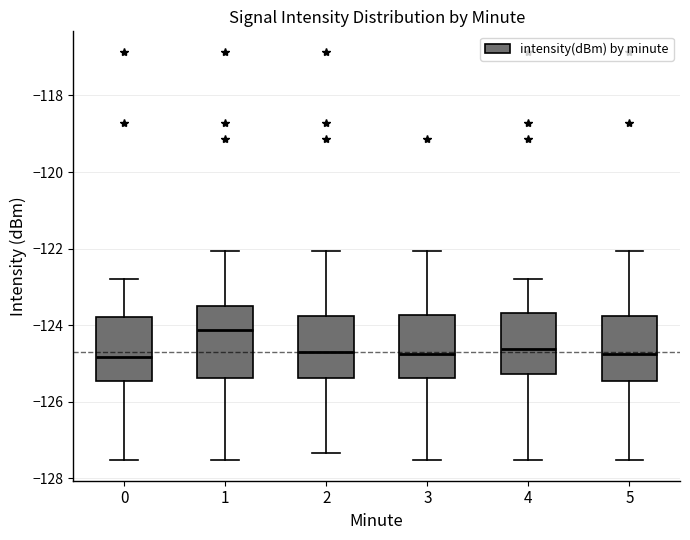

Reading left to right, read every box against the y-axis: the position of its median line, the range the box covers, and the ends of its whiskers. The values are not printed on the chart, so give them approximately, as read against the axis.

0: median -124.8, box -125.4 to -123.8, whiskers -127.6 to -122.8
1: median -124.2, box -125.4 to -123.4, whiskers -127.6 to -122.0
2: median -124.8, box -125.4 to -123.8, whiskers -127.4 to -122.0
3: median -124.8, box -125.4 to -123.8, whiskers -127.6 to -122.0
4: median -124.6, box -125.2 to -123.6, whiskers -127.6 to -122.8
5: median -124.8, box -125.4 to -123.8, whiskers -127.6 to -122.0